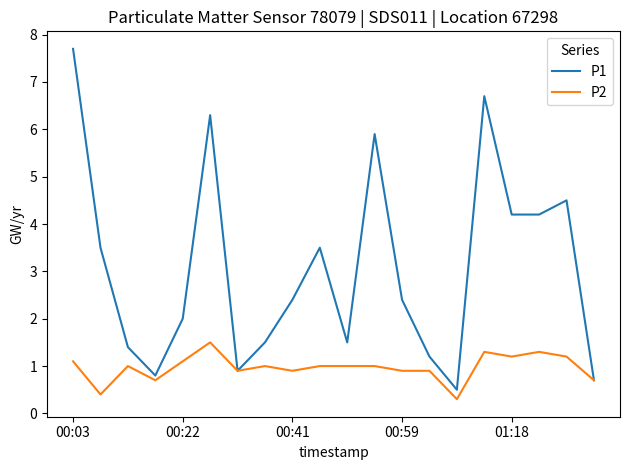

True or false: P1 has more than 1 interior local peaks.

True